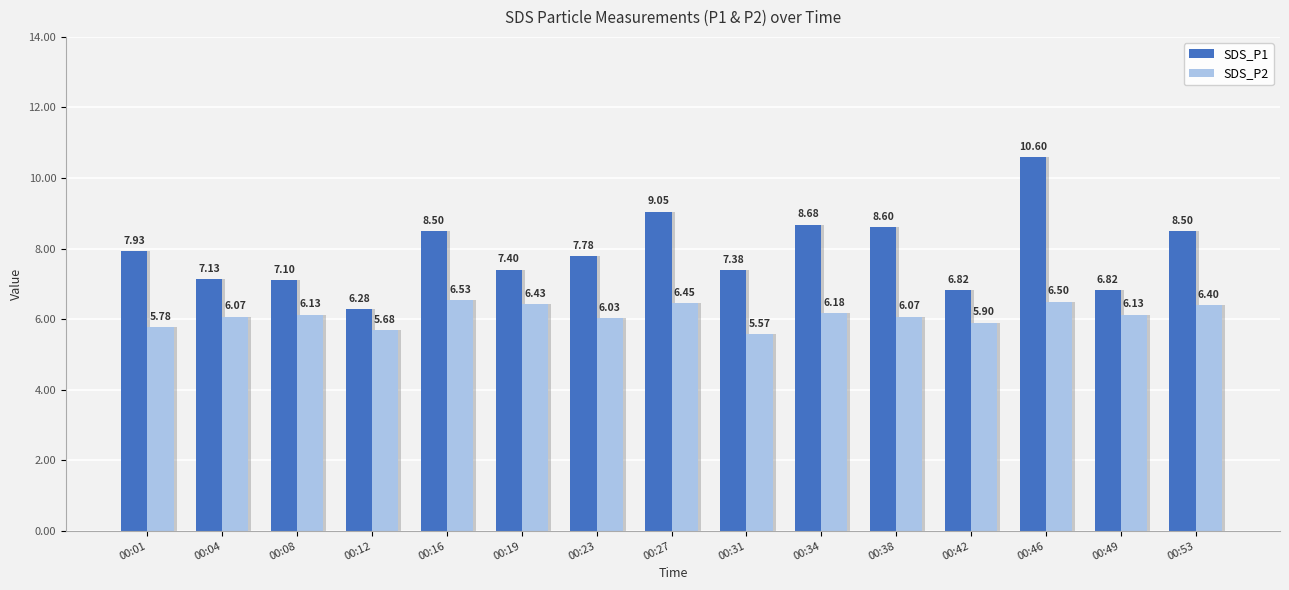

Rank the series by their maximum value, from lowest to highest.

SDS_P2, SDS_P1